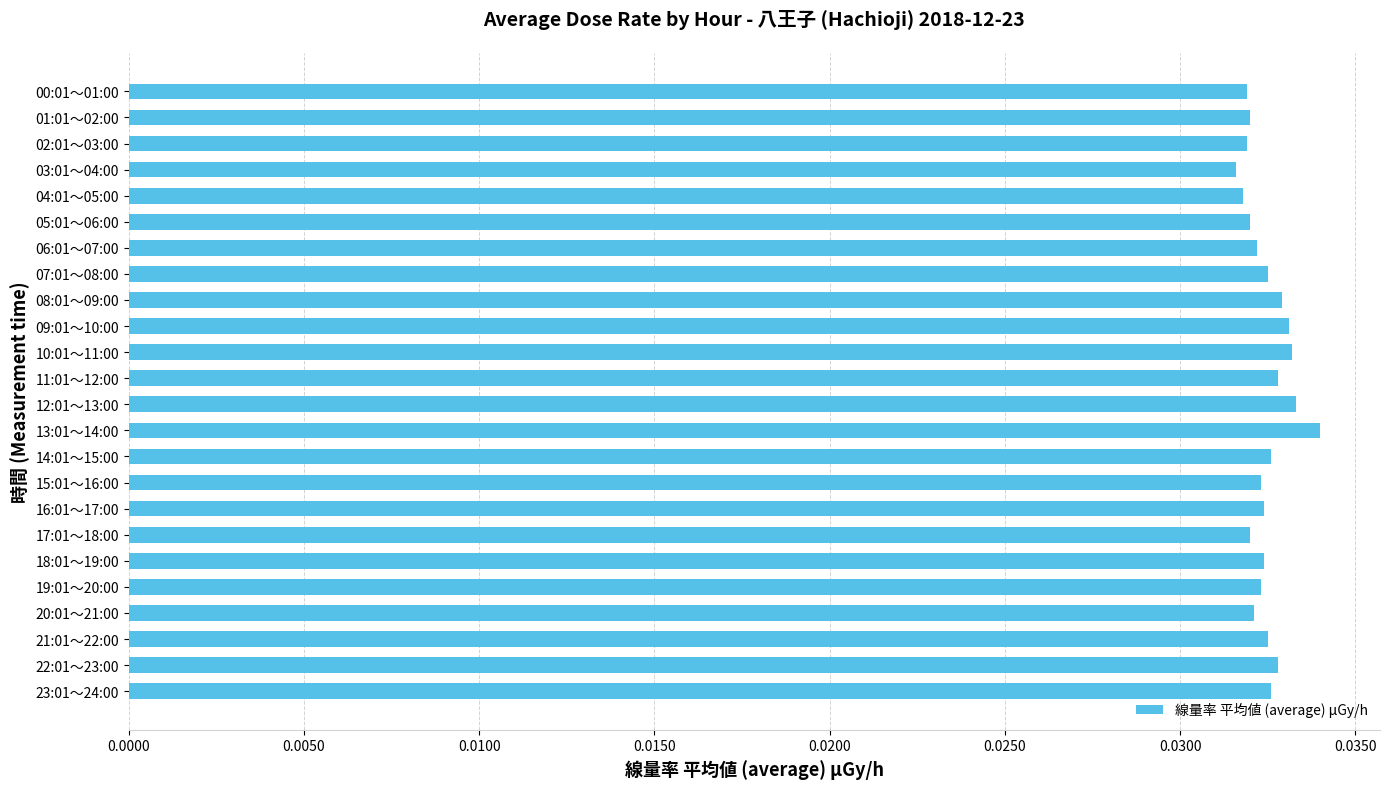

Which has a higher value, 09:01～10:00 or 00:01～01:00?

09:01～10:00